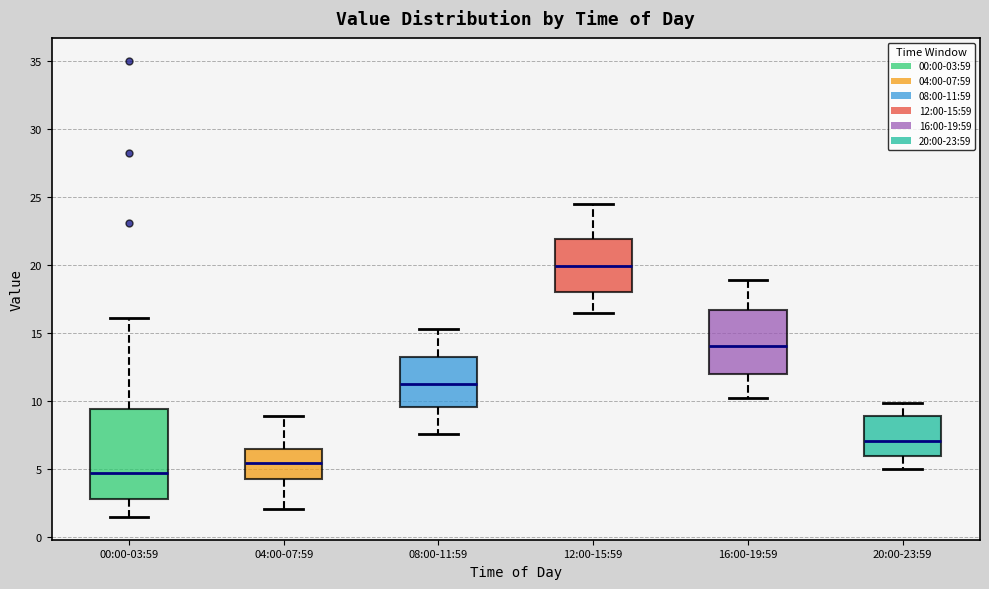

Which box is the tallest, from its lower edge to its upper edge?

00:00-03:59